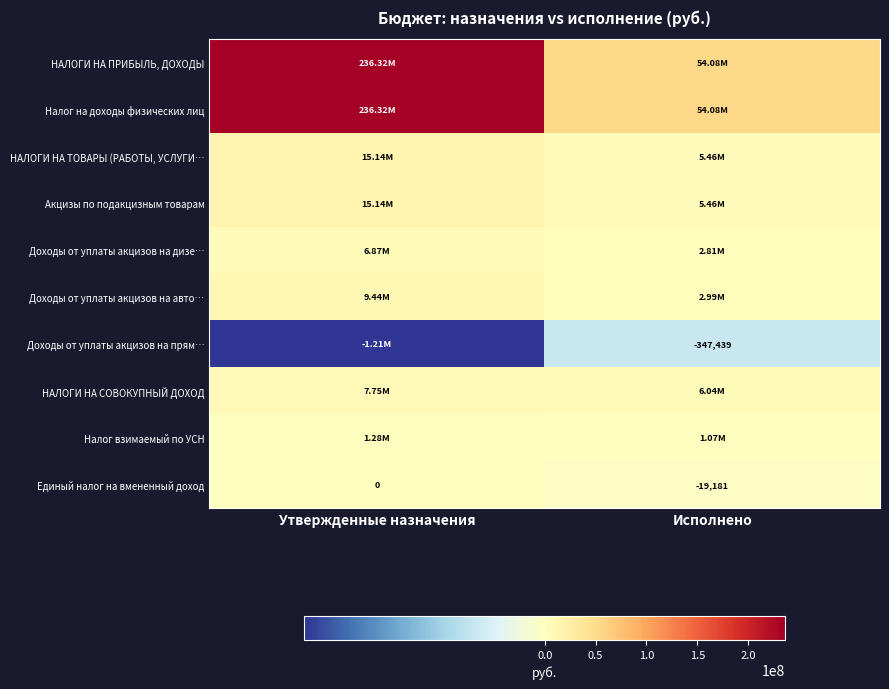

What is the difference between the highest and lowest values at Исполнено?

54430860.1